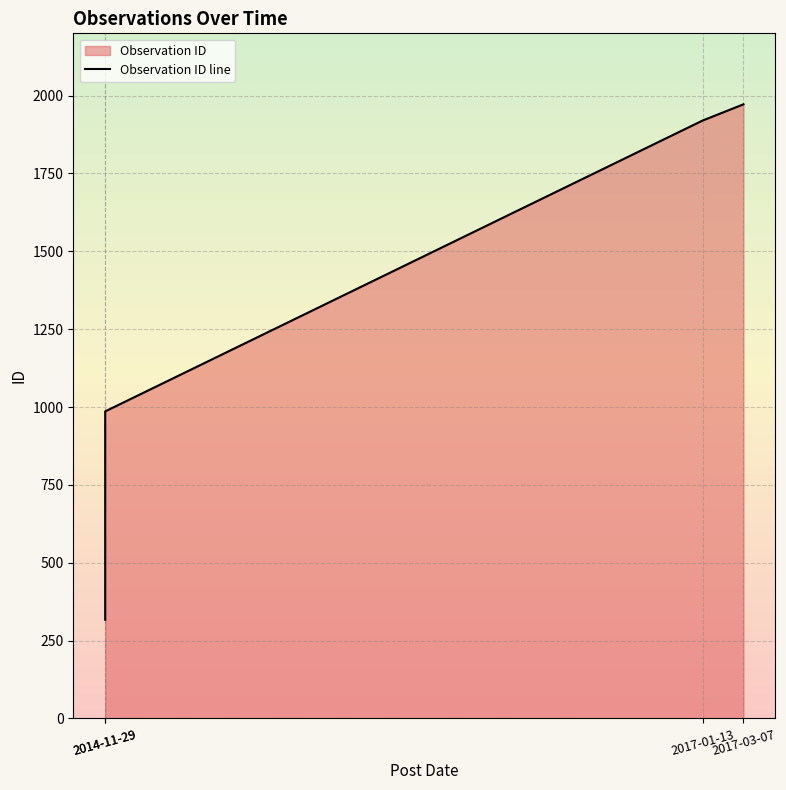

Does the chart display data point markers on the line(s)?

No